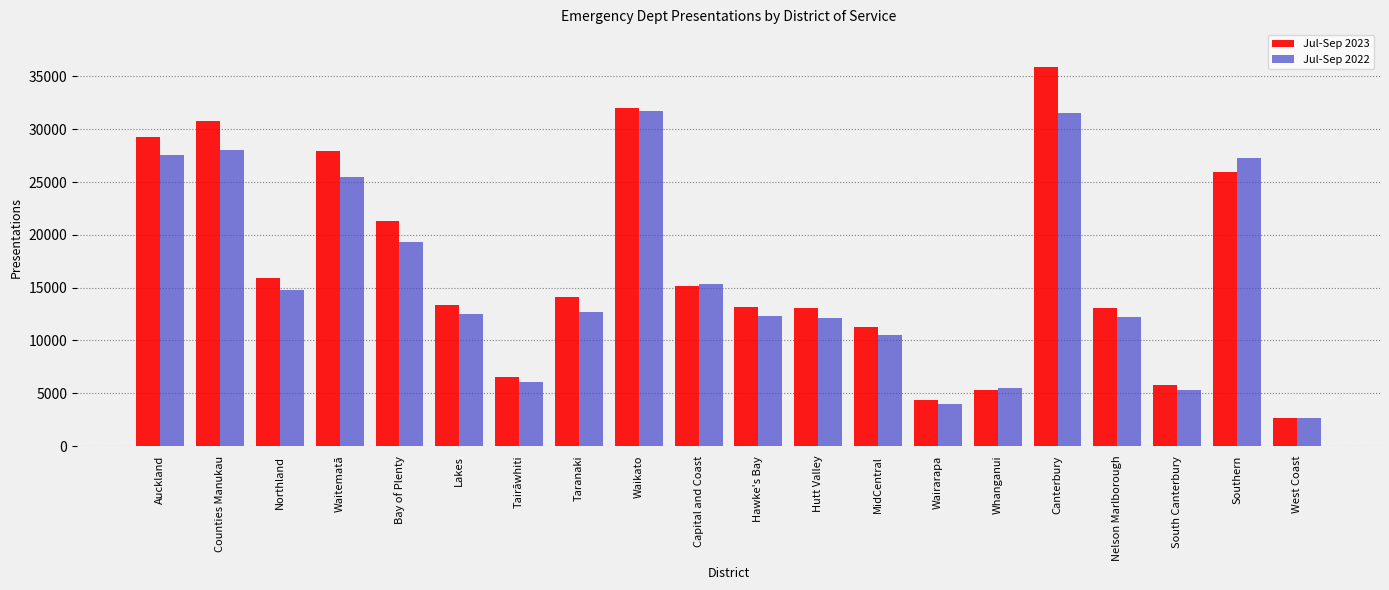

What position from the right is South Canterbury?

3